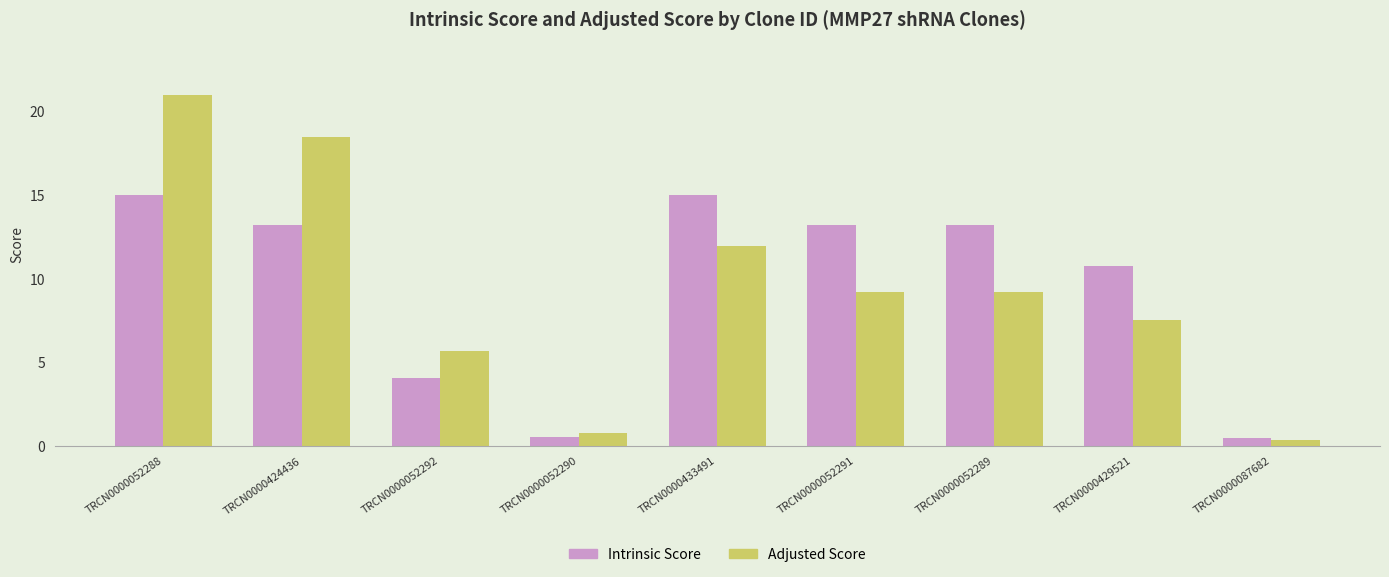

What is the difference between the Intrinsic Score values at TRCN0000433491 and TRCN0000052291?

1.8